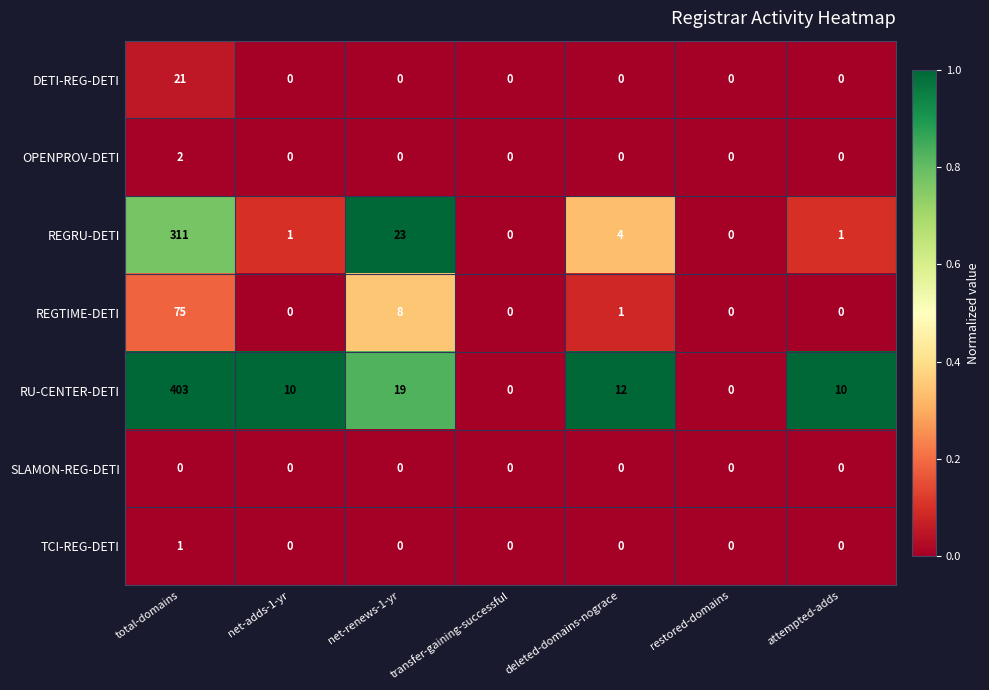

What is the total value across all series at net-renews-1-yr?

50